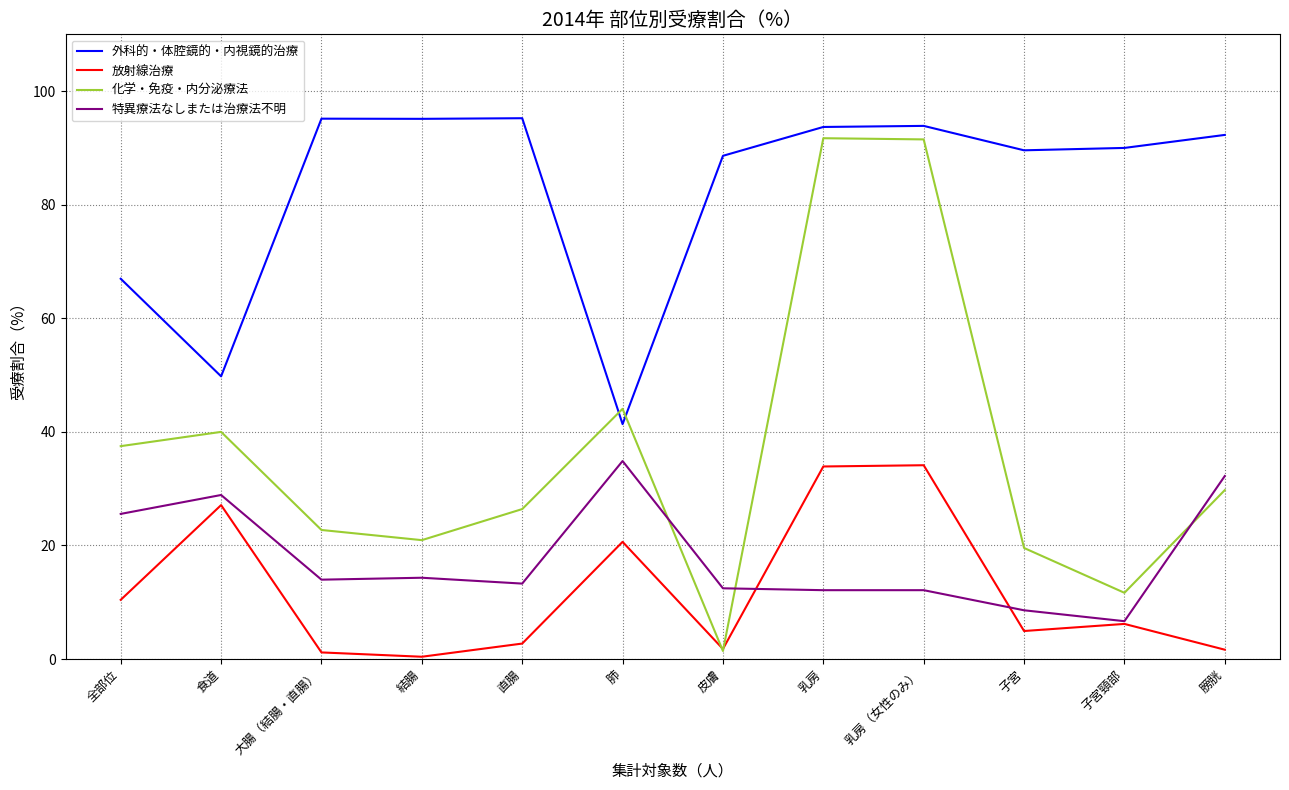

Rank the series at 直腸 from highest to lowest value.

外科的・体腔鏡的・内視鏡的治療, 化学・免疫・内分泌療法, 特異療法なしまたは治療法不明, 放射線治療